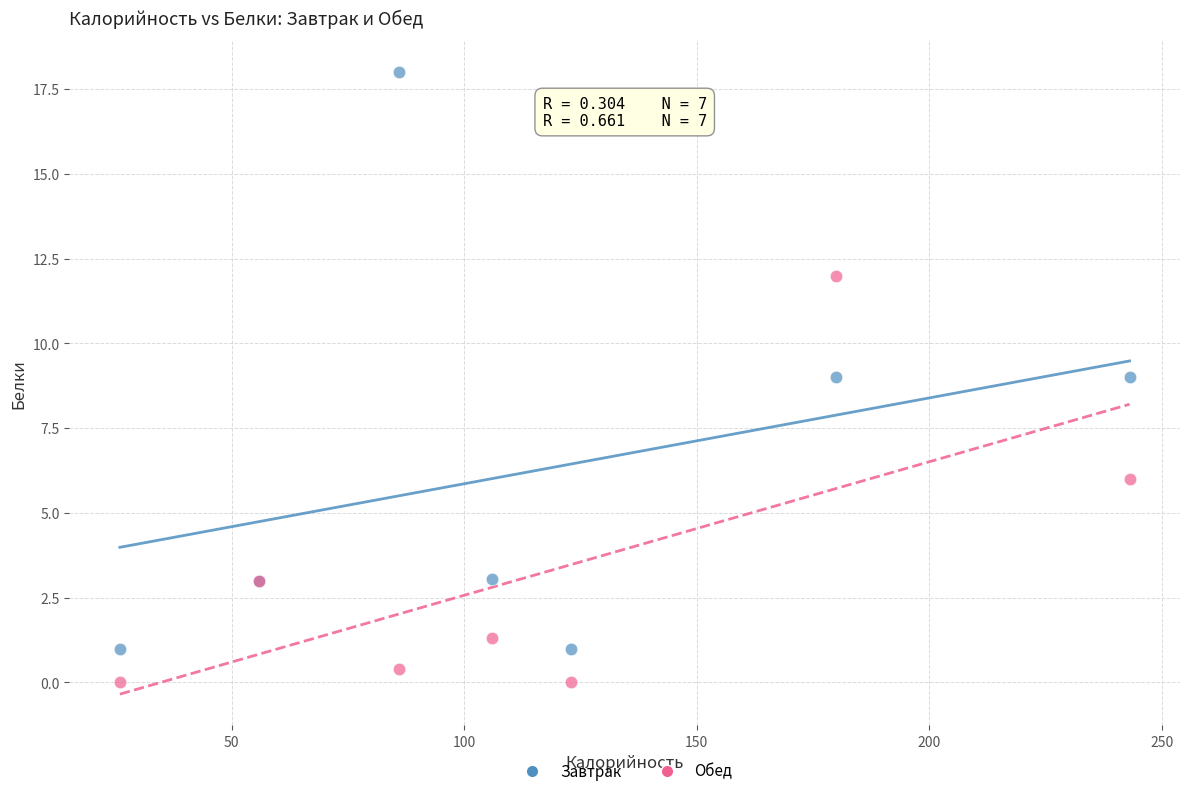

Which series reaches the maximum Y coordinate?

Завтрак